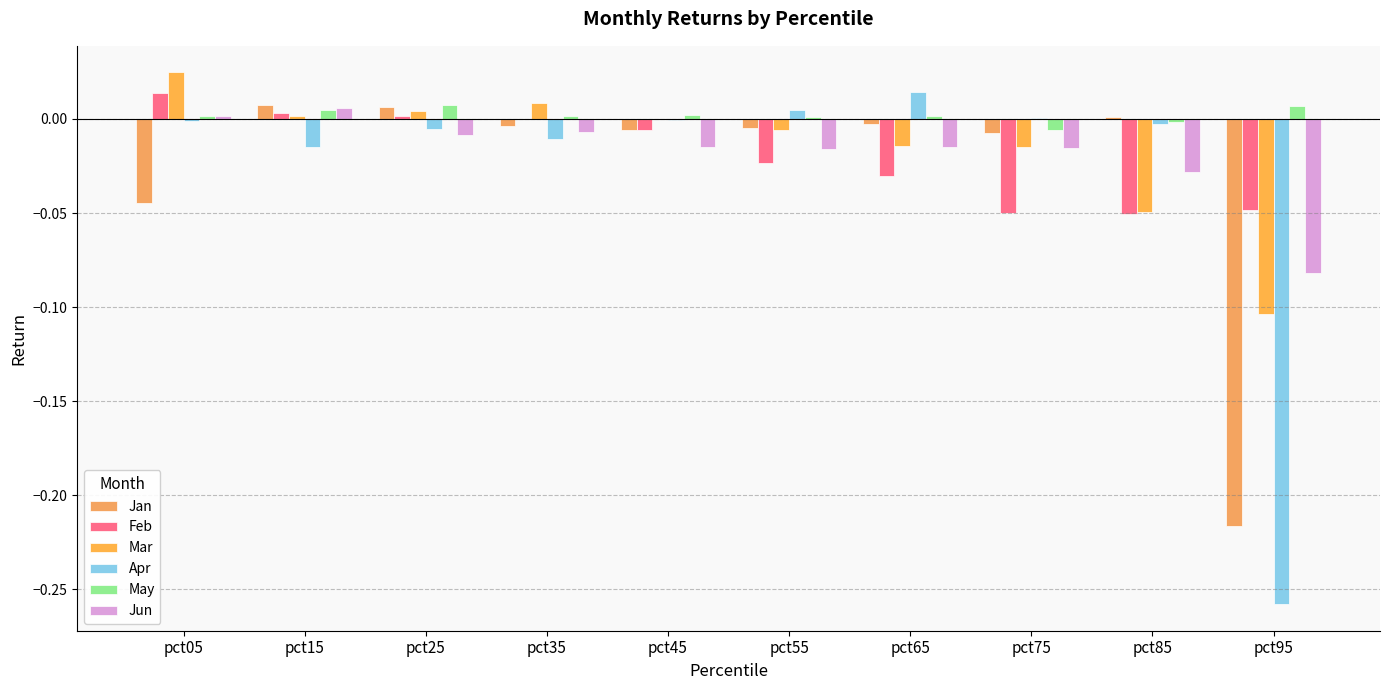

Between pct95 and pct25, which is larger?

pct25